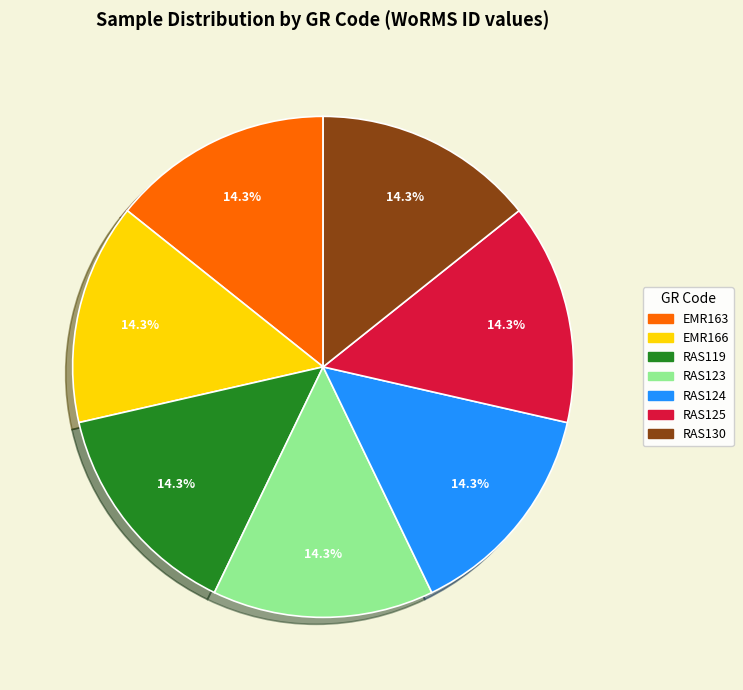

How many slices are in this pie chart?

7